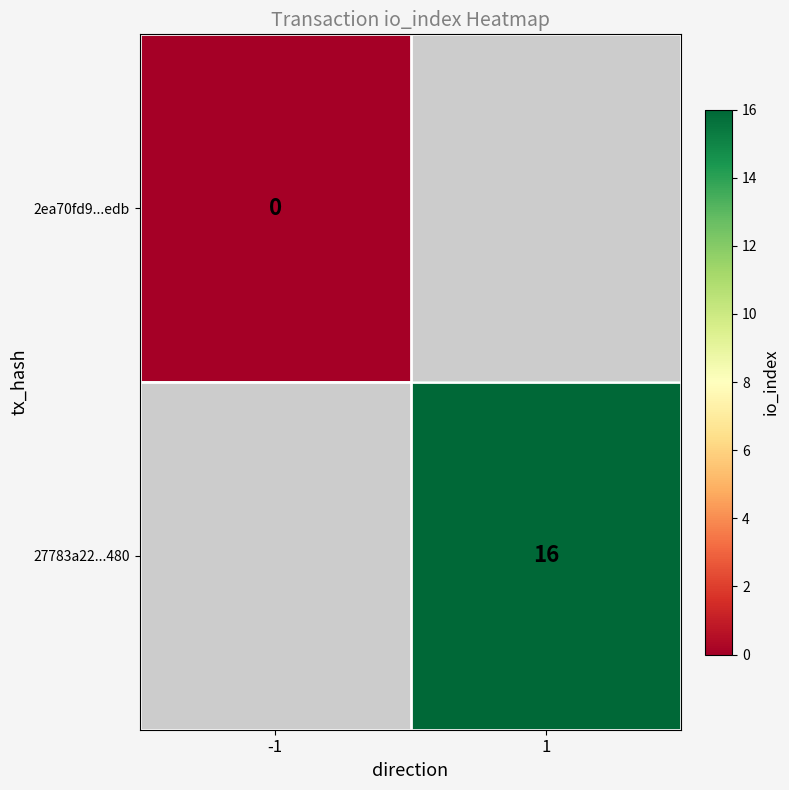

True or false: 27783a22...480 has a value of 25 at 1.

False